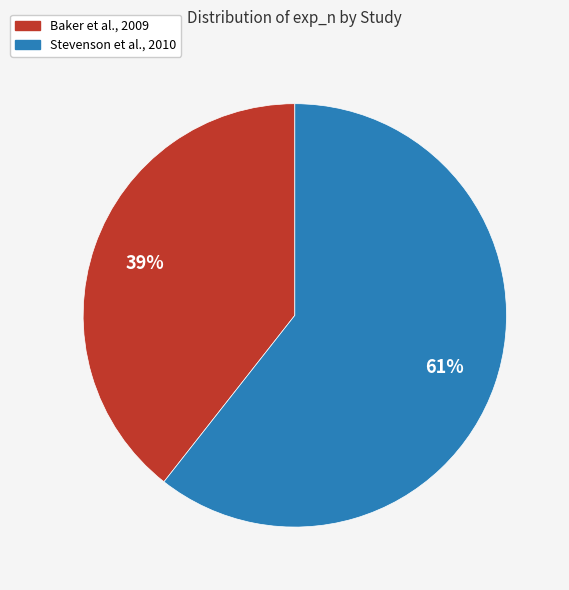

What is the largest slice in the pie chart?

Stevenson et al., 2010